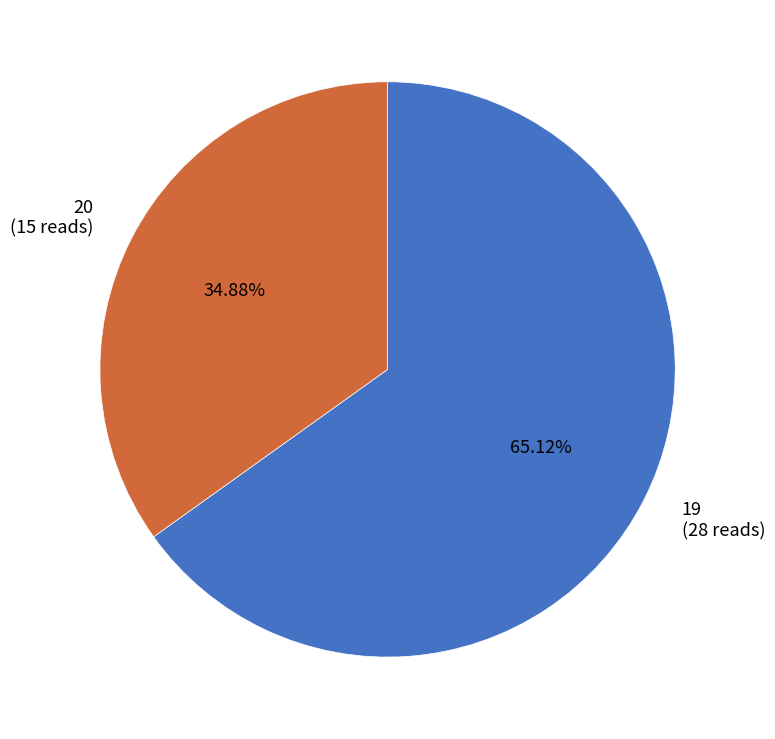

What is the total percentage of 20 and 19?

100.0%